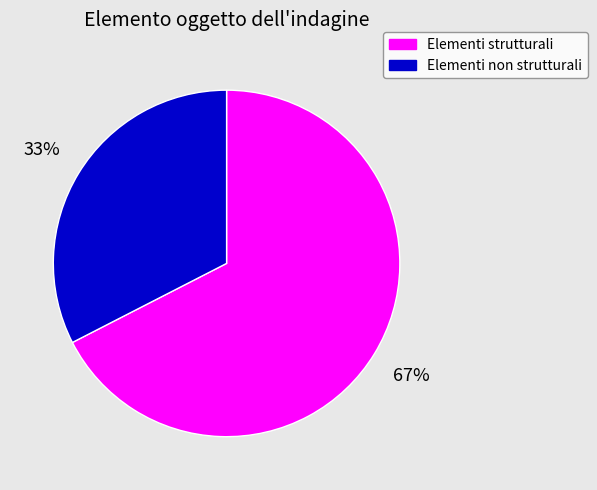

To the nearest percent, what percentage of the pie is Elementi strutturali?

67%